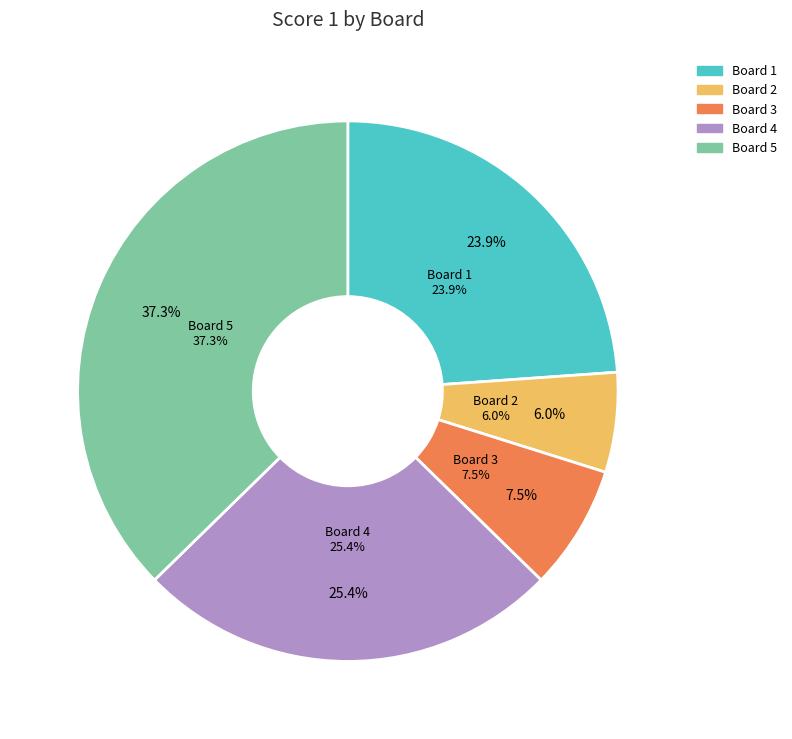

Is the sum of Board 1 and Board 4 greater than half?

No